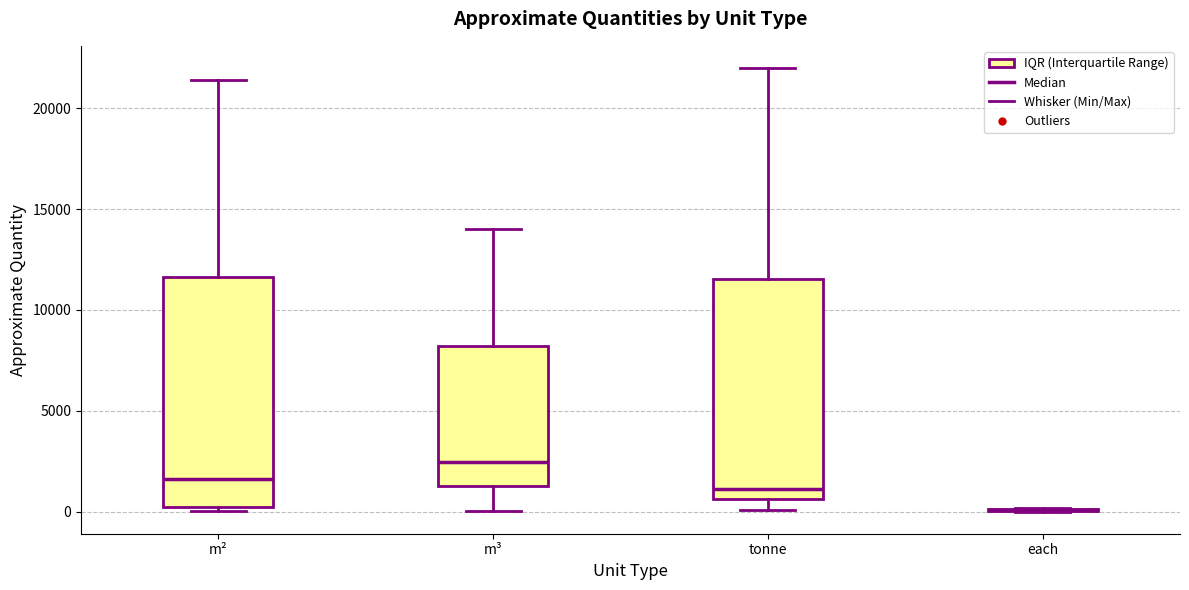

Reading left to right, transcribe this box plot: for each box, give where its median line is, the range the box spans, and where its two whiskers end, as read against the y-axis. The values are not printed on the chart, so give them approximately, as read against the axis.

m²: median 1500, box 500 to 11500, whiskers 0 to 21500
m³: median 2500, box 1500 to 8000, whiskers 0 to 14000
tonne: median 1000, box 500 to 11500, whiskers 0 to 22000
each: box collapsed to a line at 0, whiskers 0 to 0